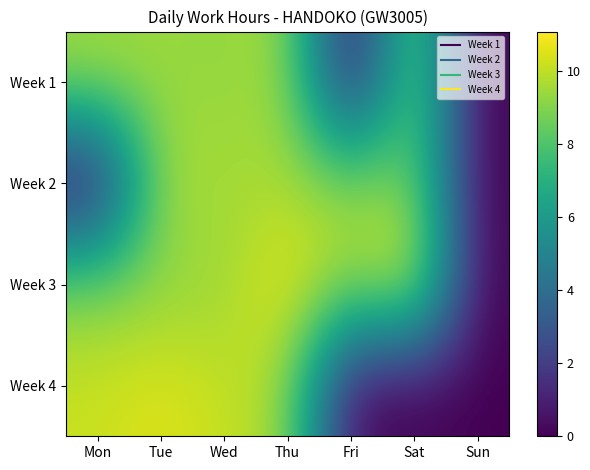

Reading left to right, extract all data points from this chart.

Week 1: Mon=9.6	Tue=9.4	Wed=9.2	Thu=9.6	Fri=0.0	Sat=9.5	Sun=0.0
Week 2: Mon=0.0	Tue=9.8	Wed=9.5	Thu=9.6	Fri=9.2	Sat=9.0	Sun=0.0
Week 3: Mon=9.0	Tue=9.2	Wed=9.3	Thu=10.9	Fri=9.3	Sat=11.1	Sun=0.0
Week 4: Mon=10.2	Tue=10.6	Wed=10.1	Thu=9.5	Fri=0.0	Sat=0.0	Sun=0.0